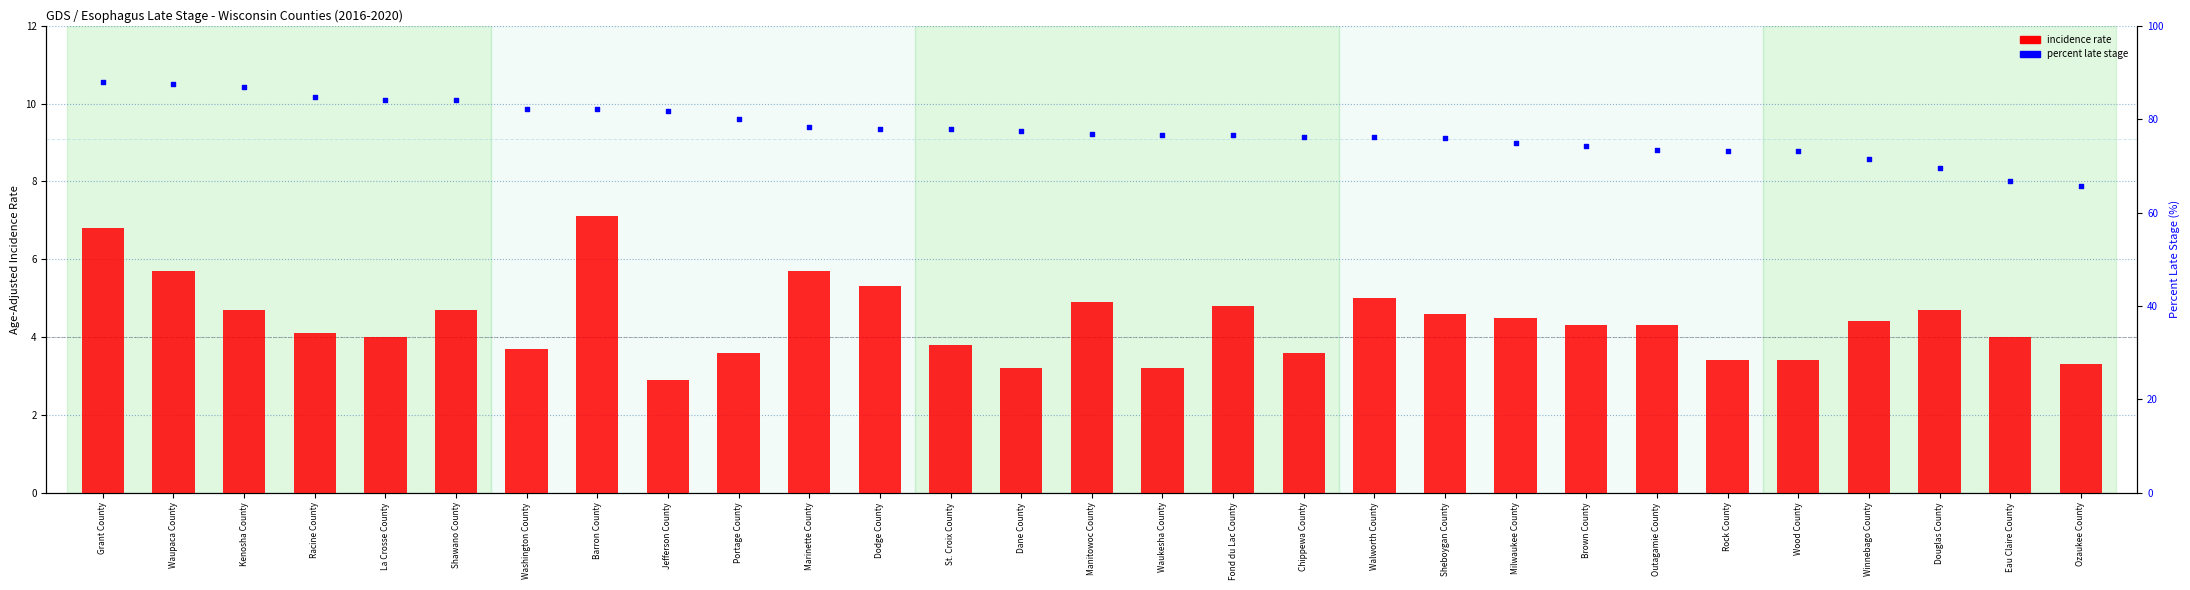

Which series contains the lowest Y value?

incidence rate